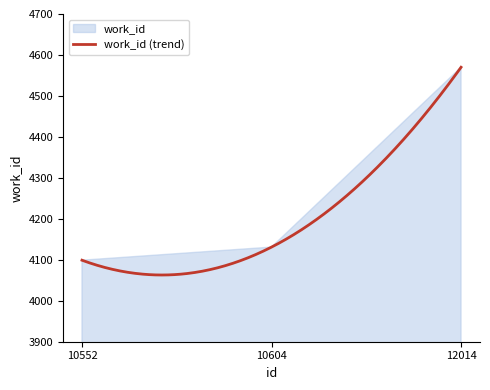

Which has a higher value, 10552 or 12014?

12014